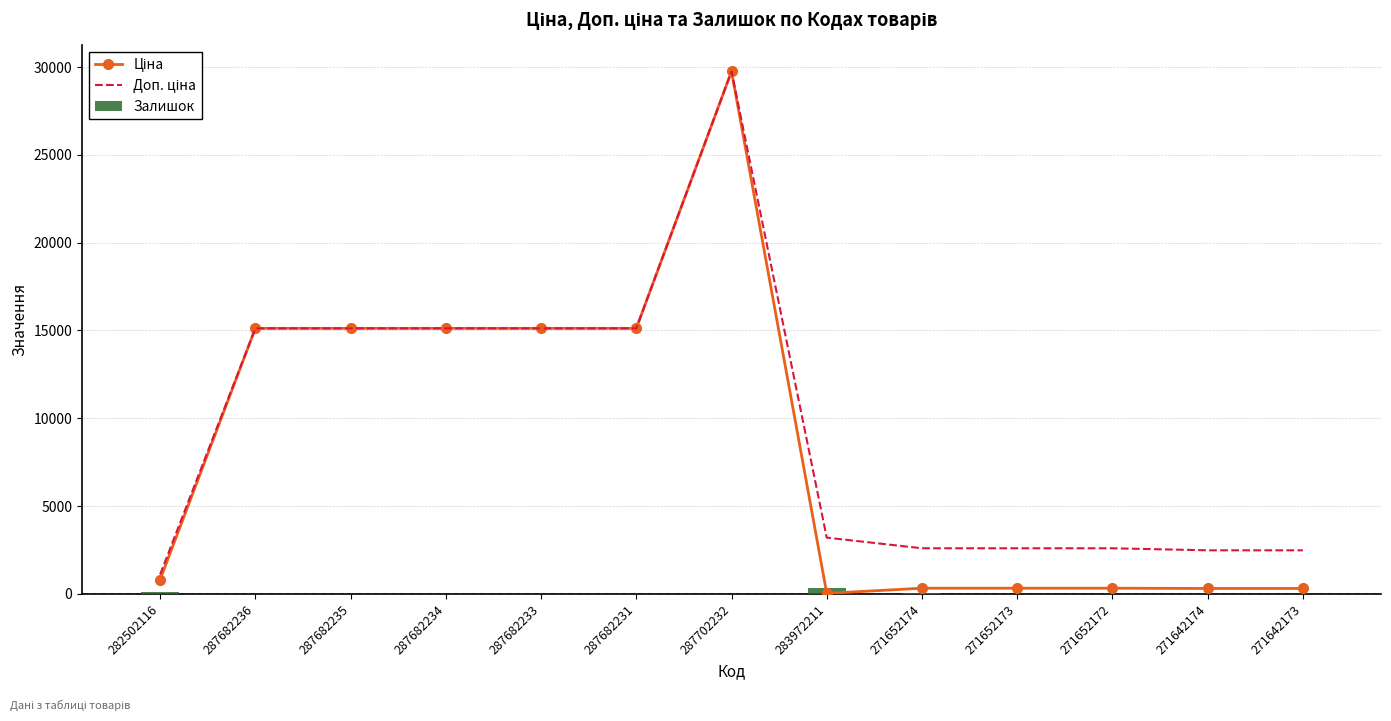

What is the value of the Ціна bar at the 6th from the left?

15120.0